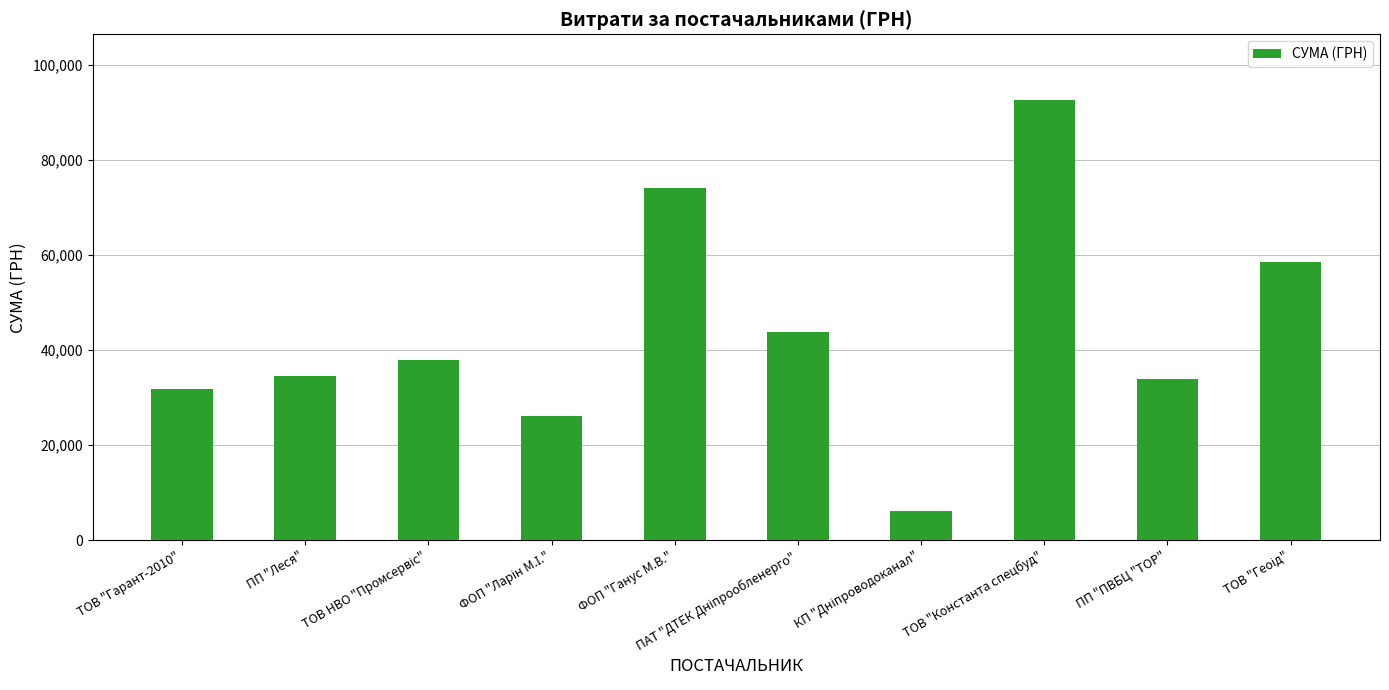

What is the greatest value displayed?

92546.2